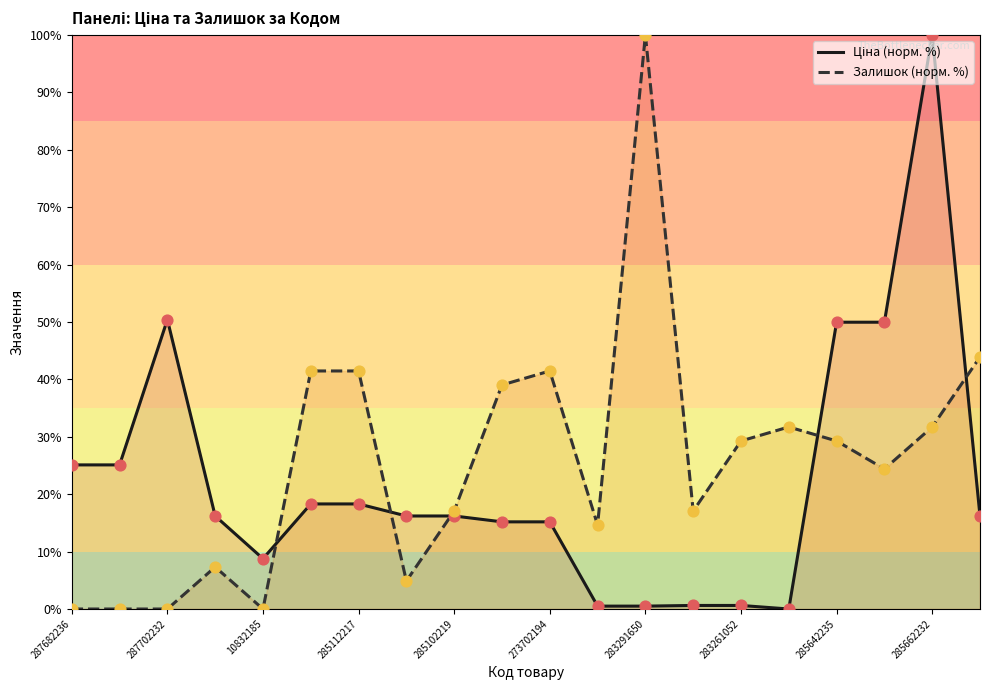

At how many categories does at least one series exceed 26?

12